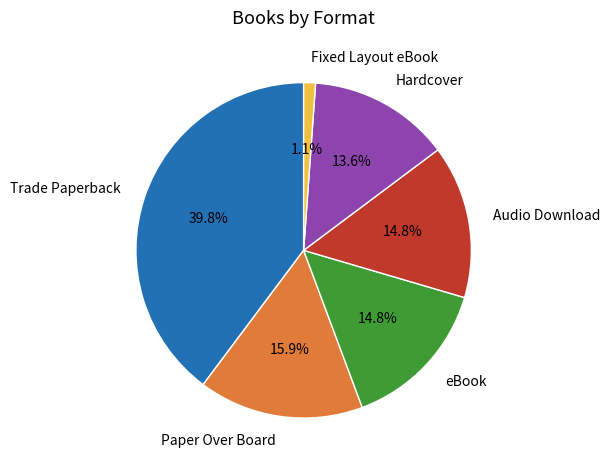

To the nearest percent, what is the combined percentage of eBook and Hardcover?

28%